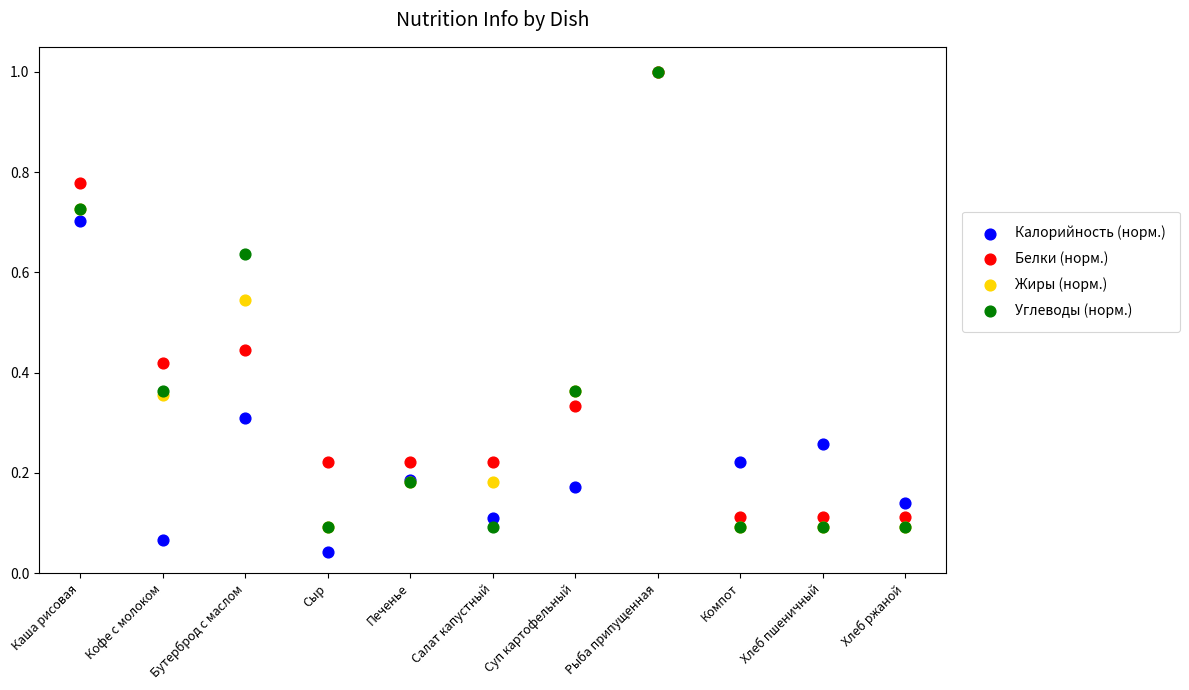

Which series has the largest Y range (max minus min)?

Калорийность (норм.)